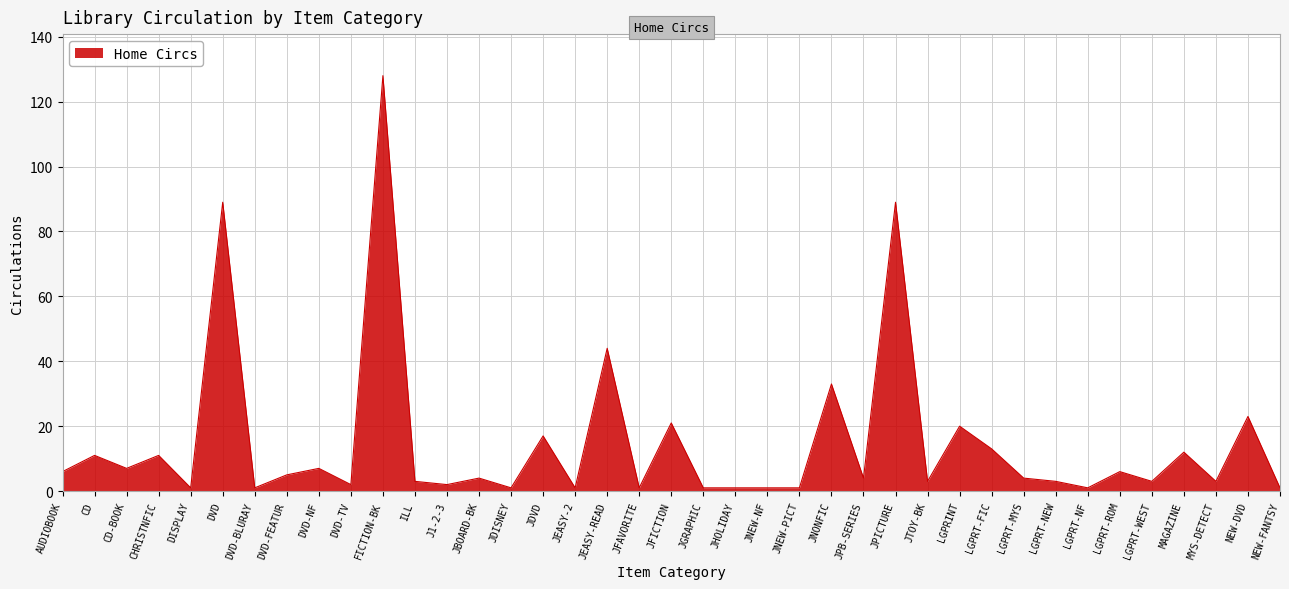

True or false: the data has more than 1 interior local peaks.

True